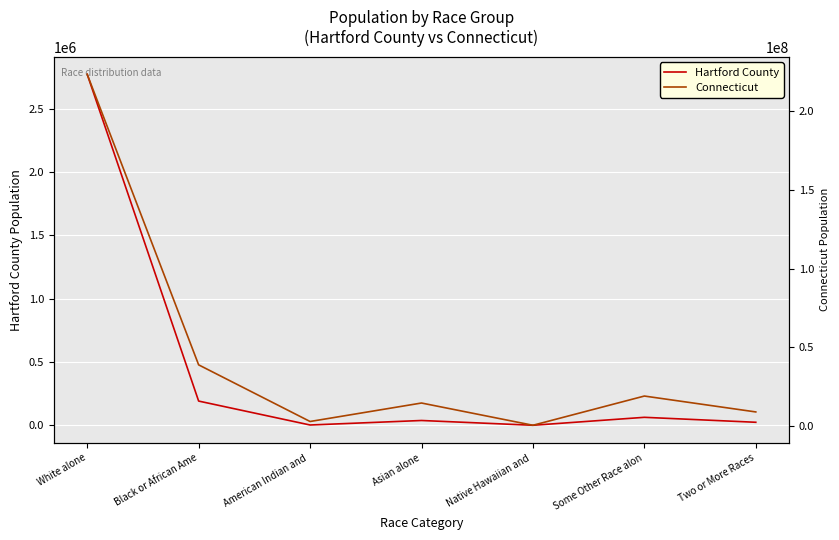

What is the difference between the Hartford County values at Some Other Race alon and White alone?

2709352